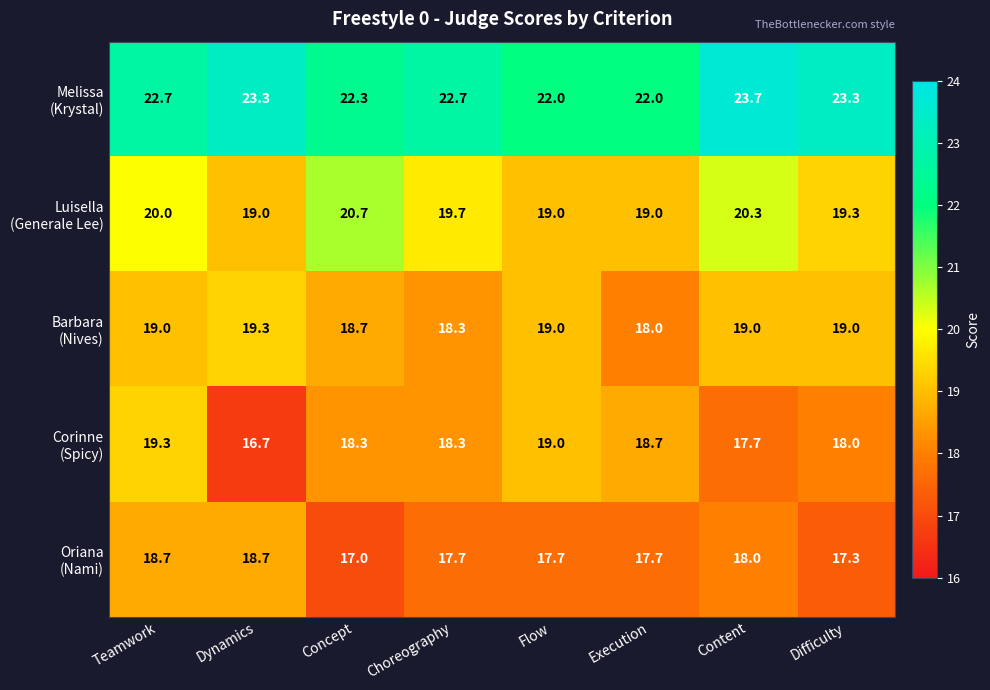

Which label corresponds to the largest value in the chart?

Content